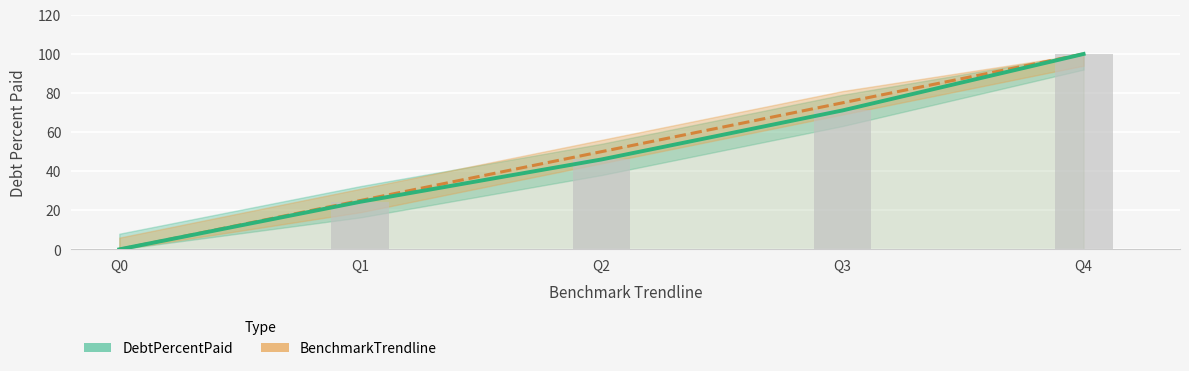

Is it true that DebtPercentPaid equals 8.4 at Q1?

False